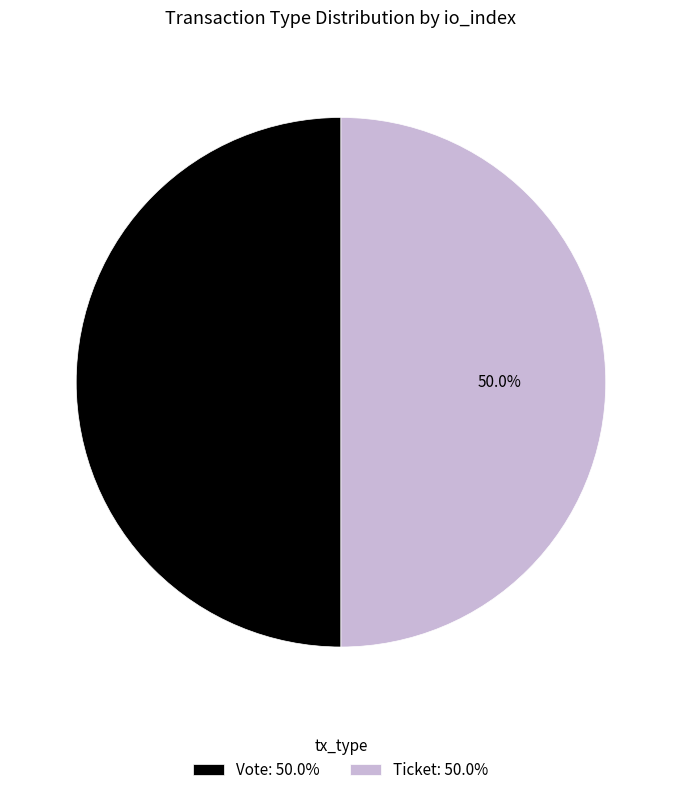

Approximately how many times larger is the value at Ticket: 50.0% compared to Vote: 50.0%?

1.0